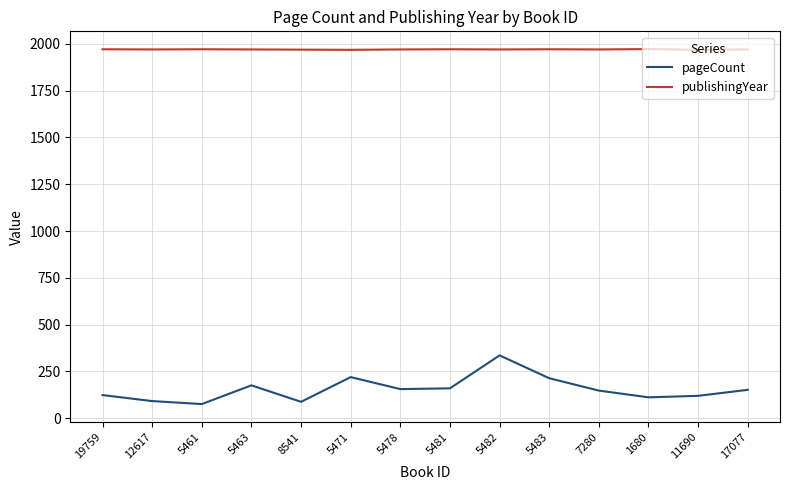

True or false: publishingYear and pageCount cross at least once.

False